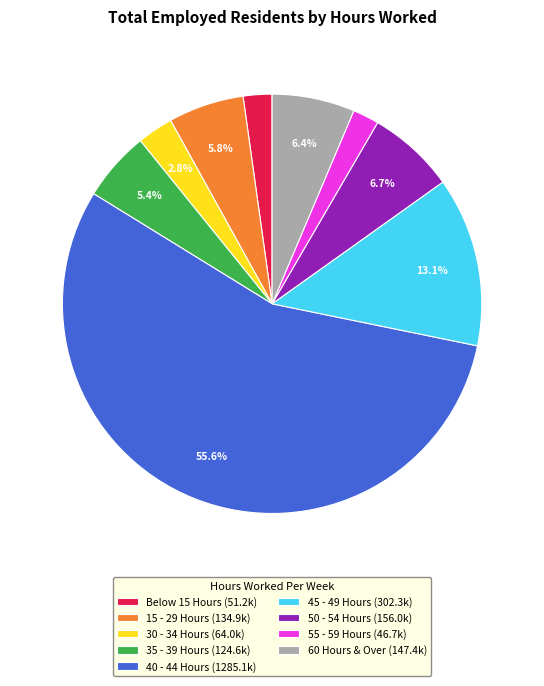

To the nearest percent, what is the combined percentage of 40 - 44 Hours and 30 - 34 Hours?

58%